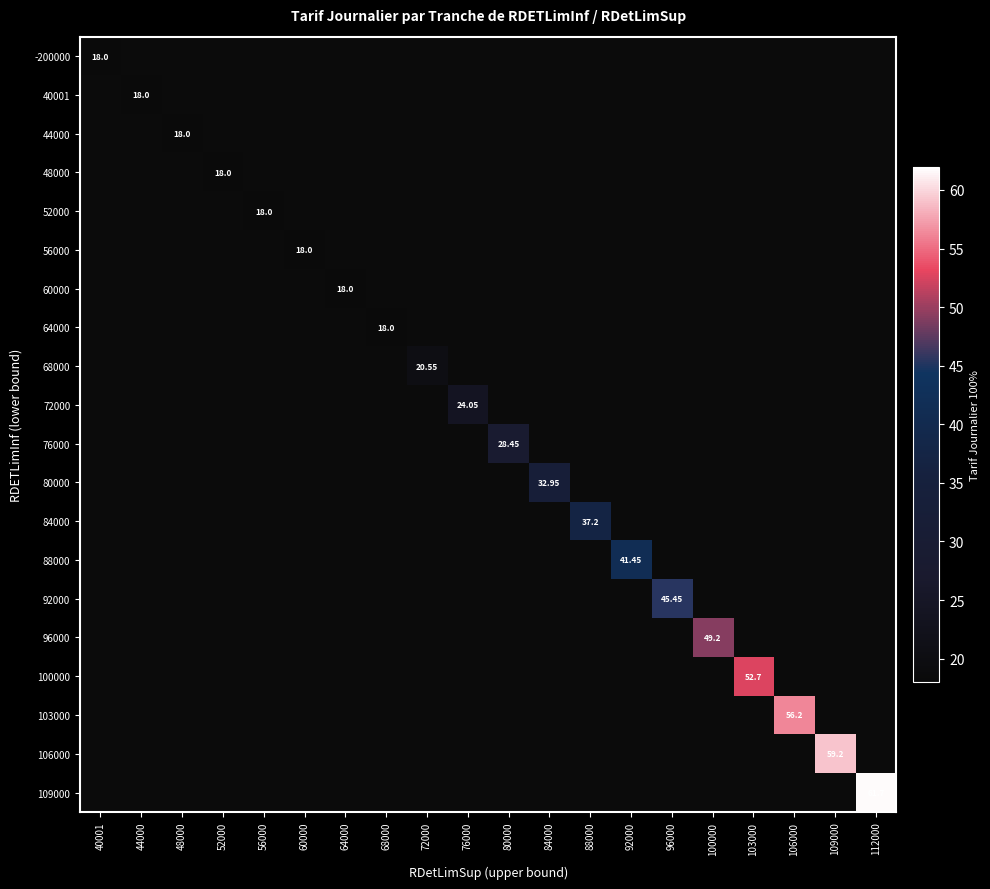

What is the greatest value displayed?

61.7